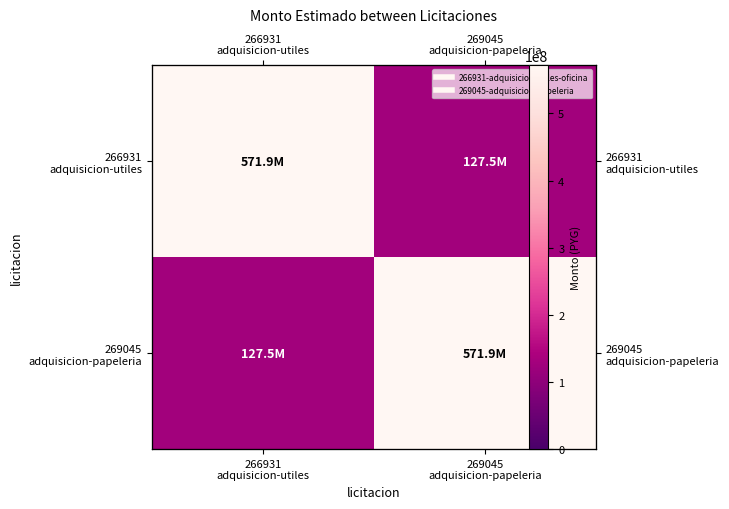

How many 266931 adquisicion-utiles values are between 127503500 and 571920925?

2